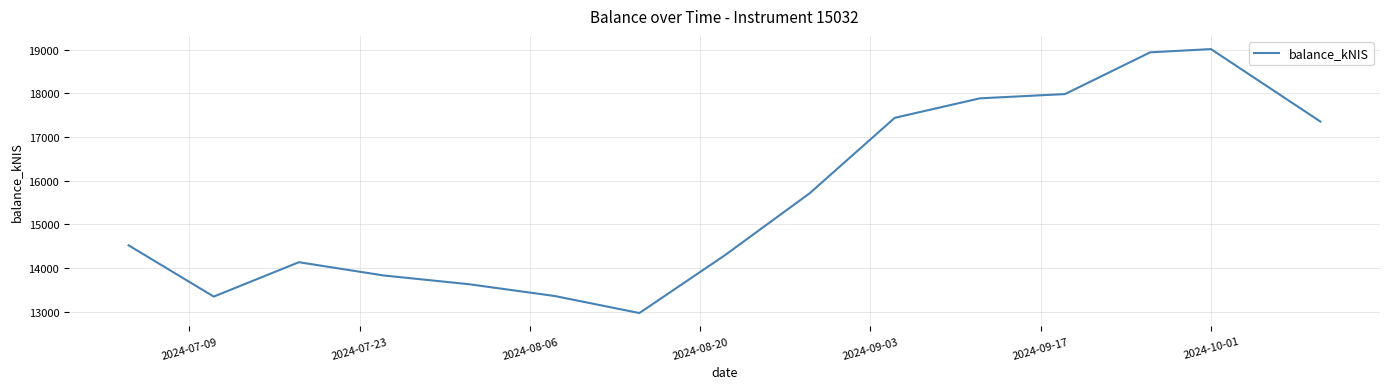

What is the minimum value shown in the chart?

12972.3